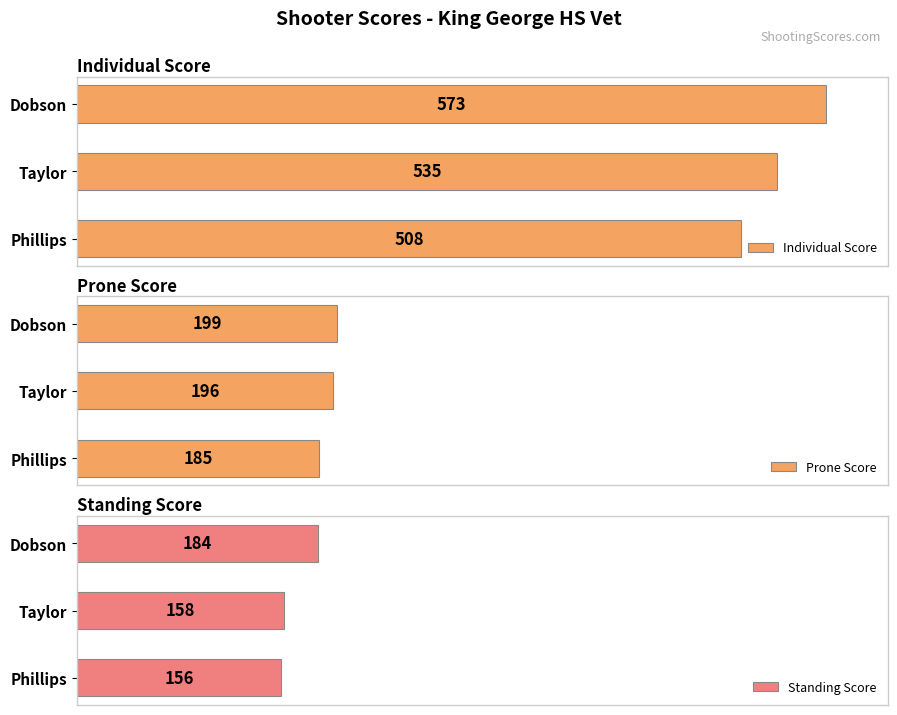

Rank the categories by Standing Score value from lowest to highest.

Phillips, Taylor, Dobson